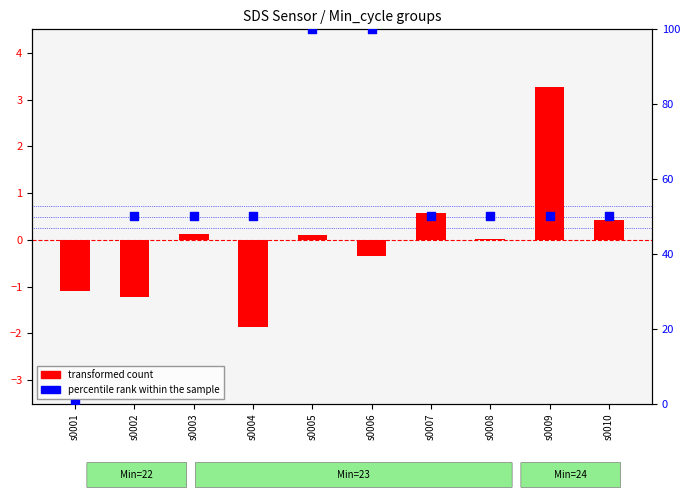

Which series has the largest total across all categories?

percentile rank within the sample